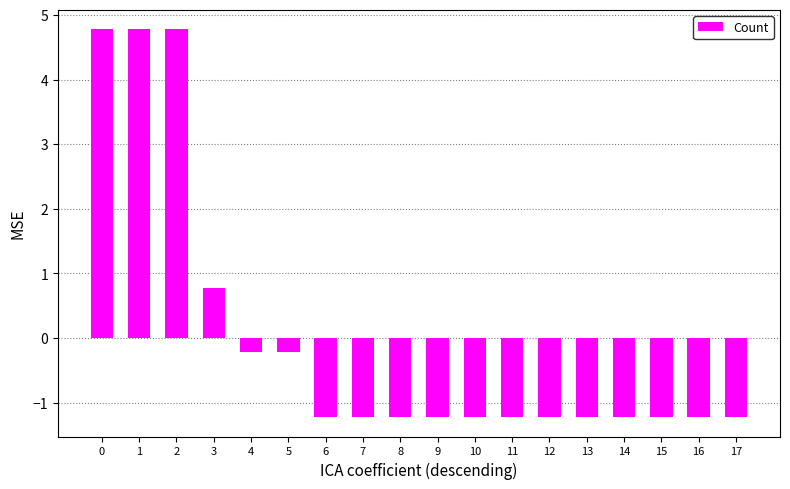

Does the chart contain stacked bars?

No